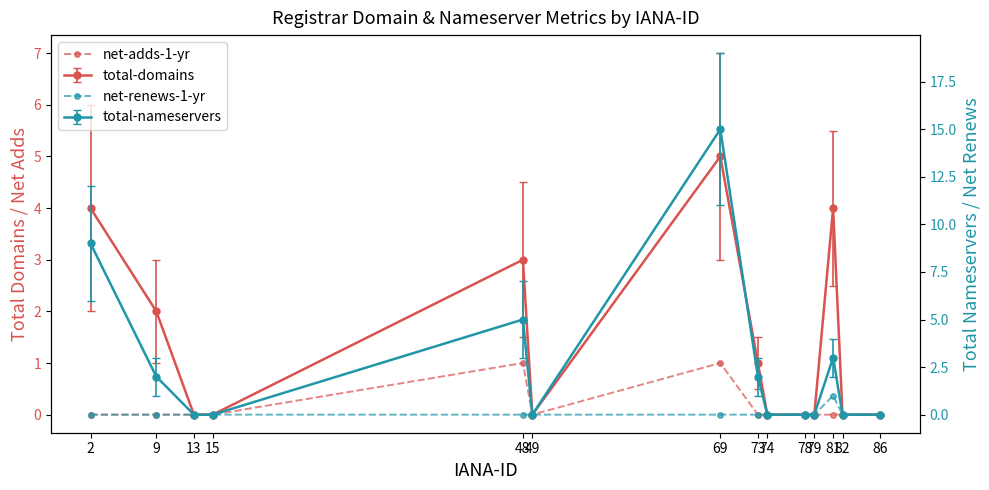

Which series has the widest spread of values?

net-adds-1-yr